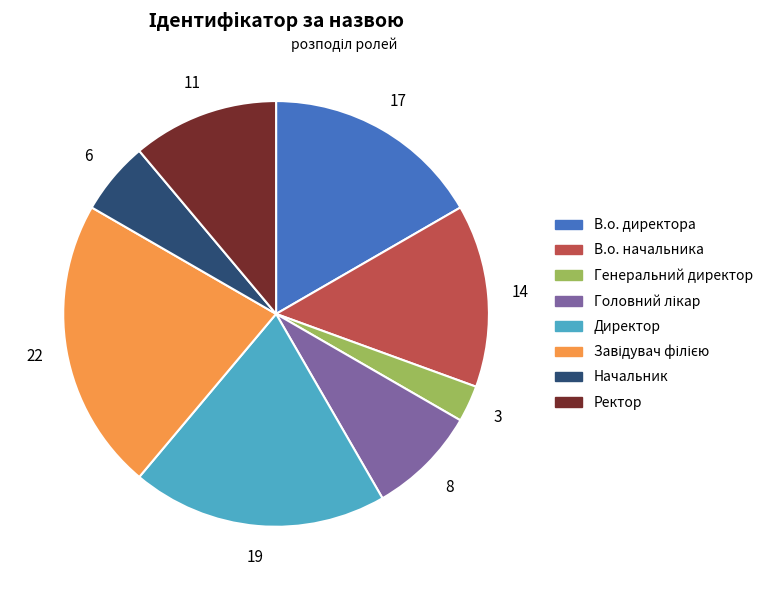

Which slice is the smallest?

Генеральний директор